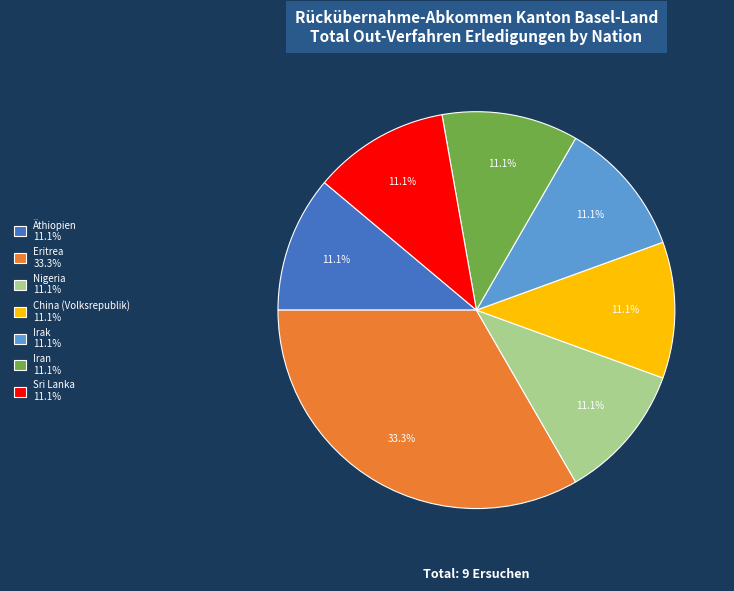

Is the sum of Sri Lanka and Irak greater than half?

No